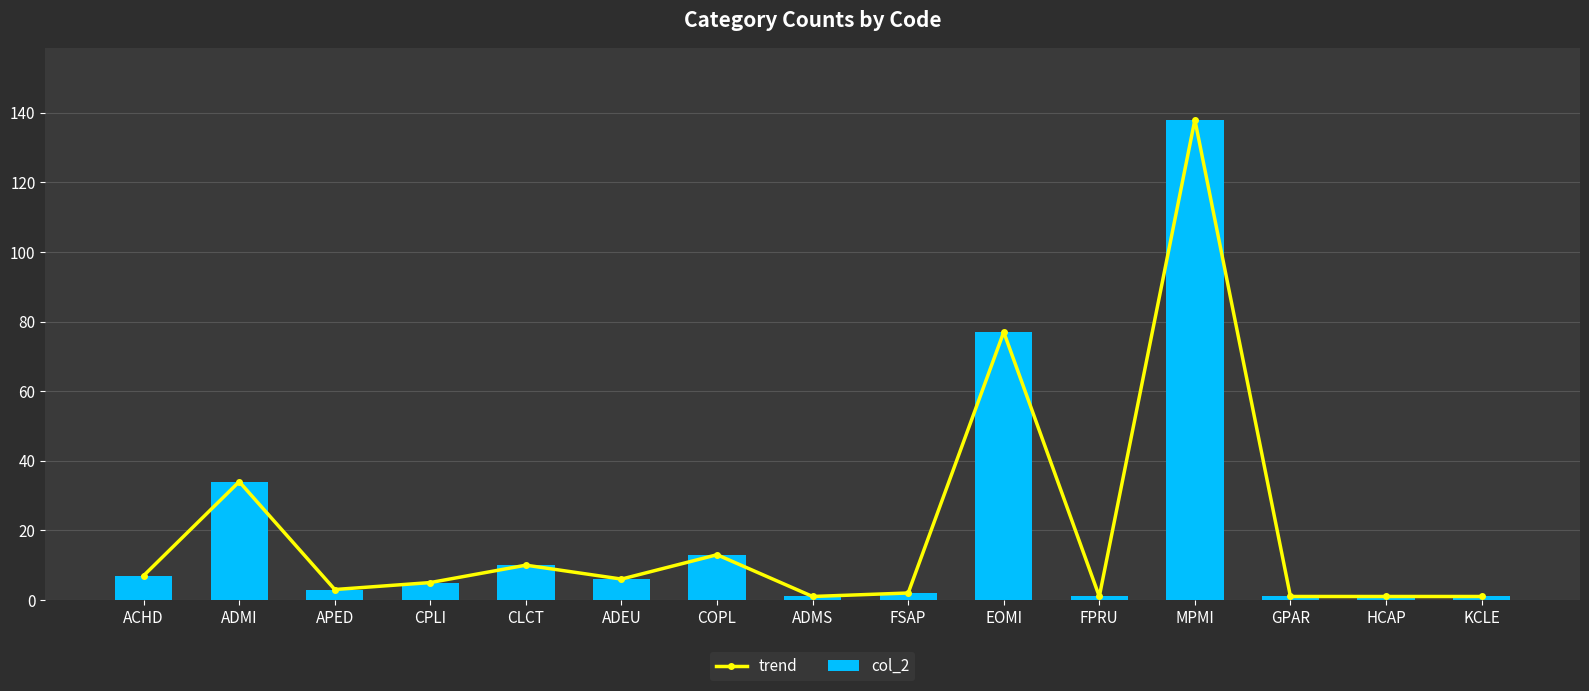

How many groups of bars are there?

15